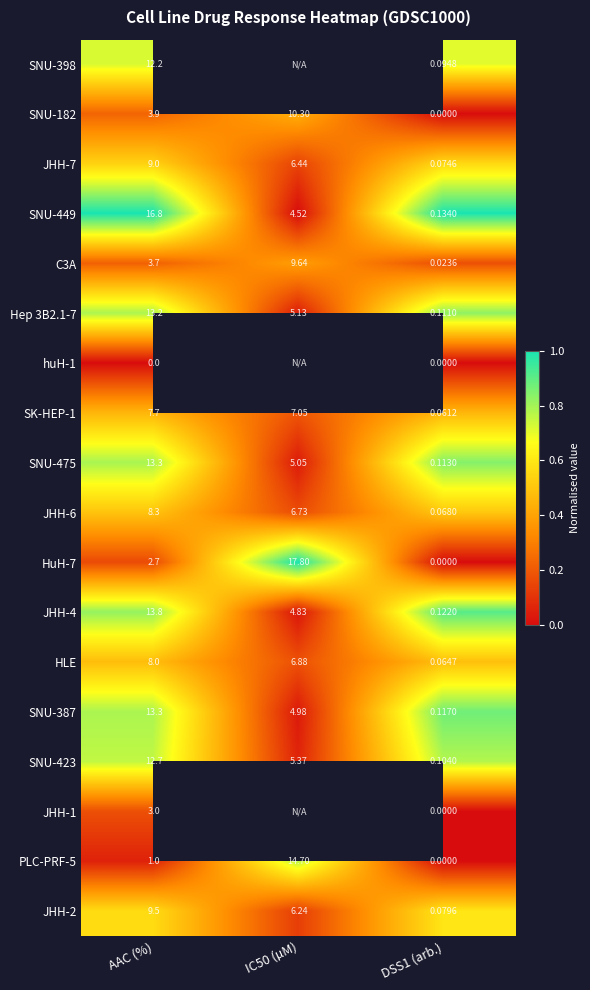

Between DSS1 (arb.) and IC50 (µM), which is larger?

IC50 (µM)